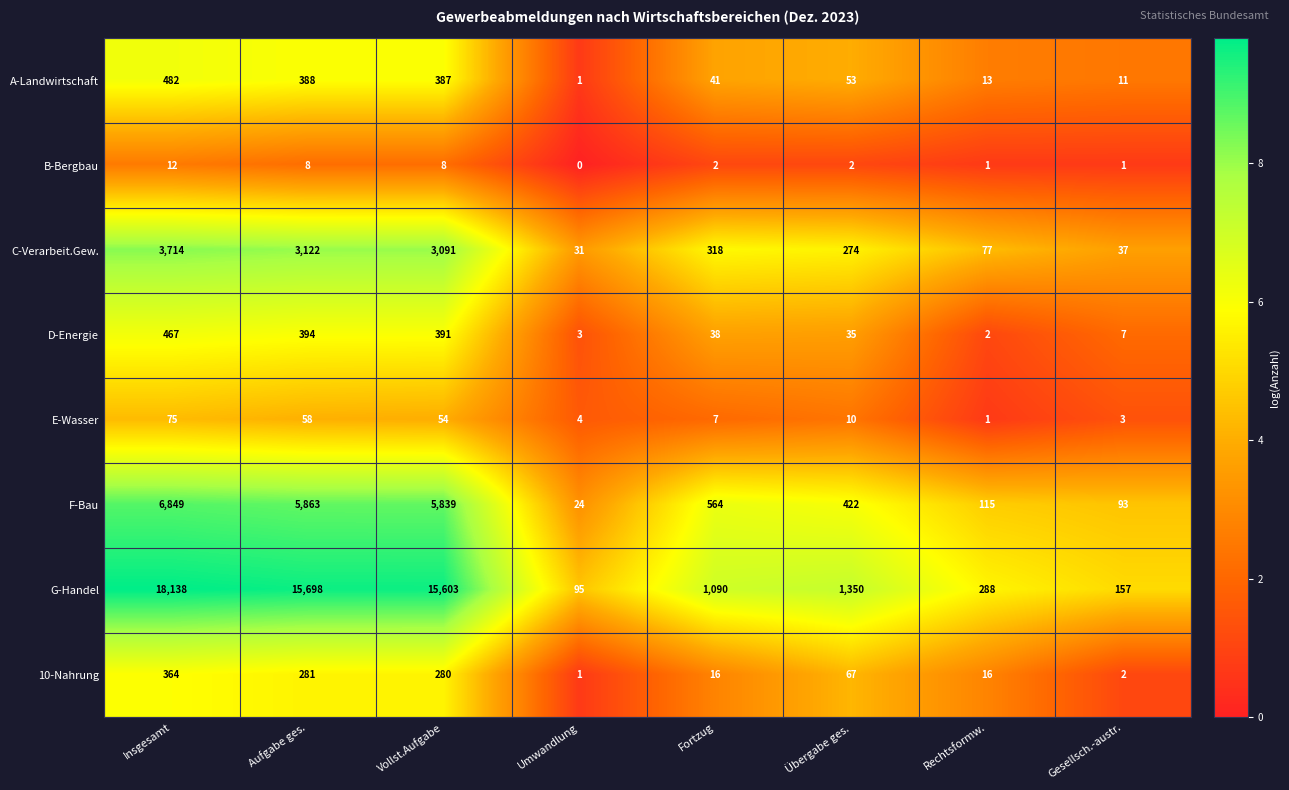

How many distinct data groups are displayed?

8